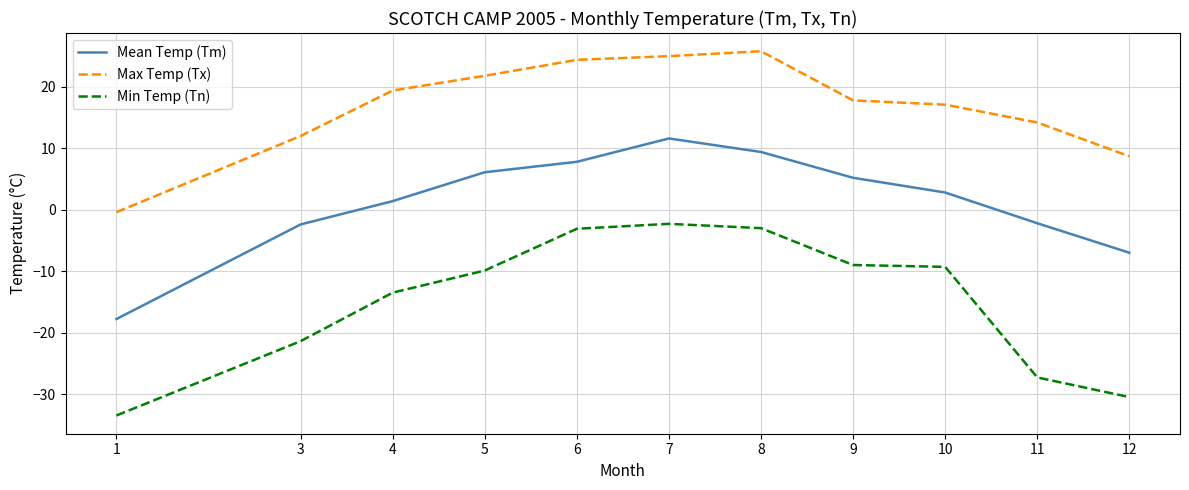

Which series has the largest total across all categories?

Max Temp (Tx)